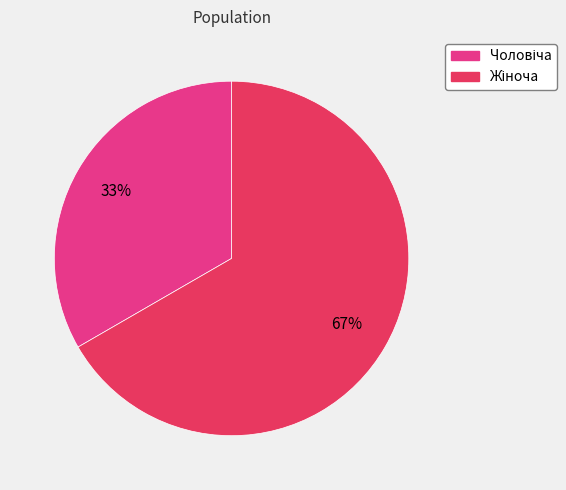

Is there any slice that represents more than half of the pie?

Yes